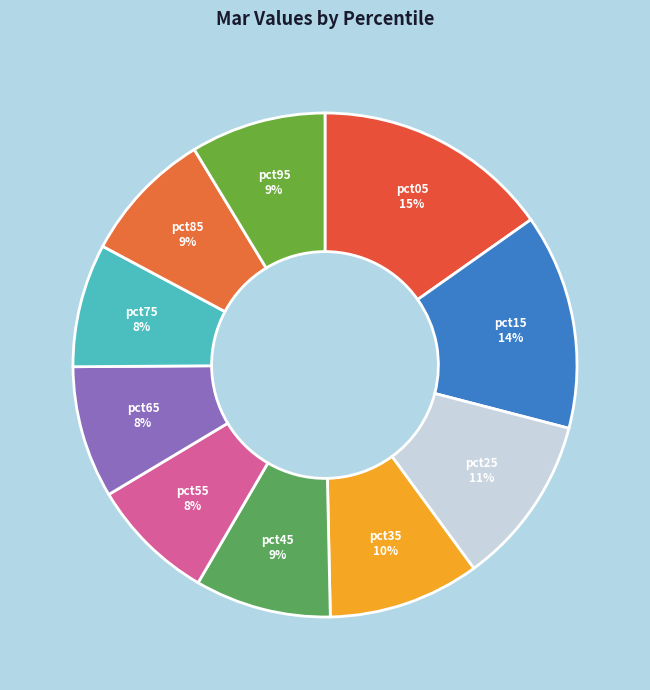

What is the largest slice in the pie chart?

pct05